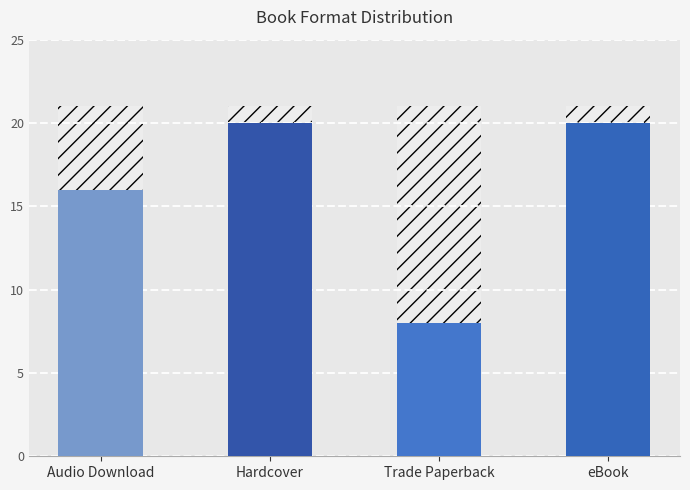

How many data points are less than 20?

2